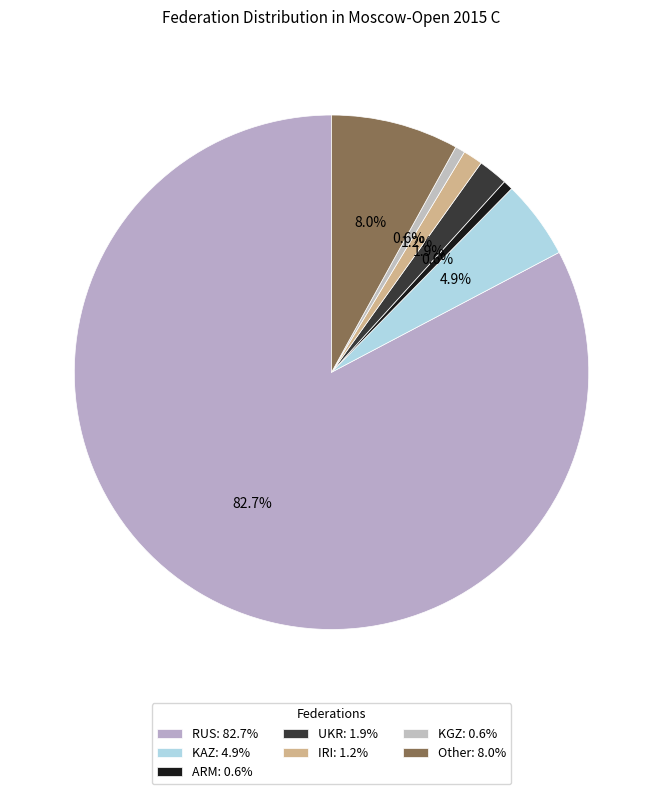

Rank the categories by value from highest to lowest.

RUS, Other, KAZ, UKR, IRI, ARM, KGZ